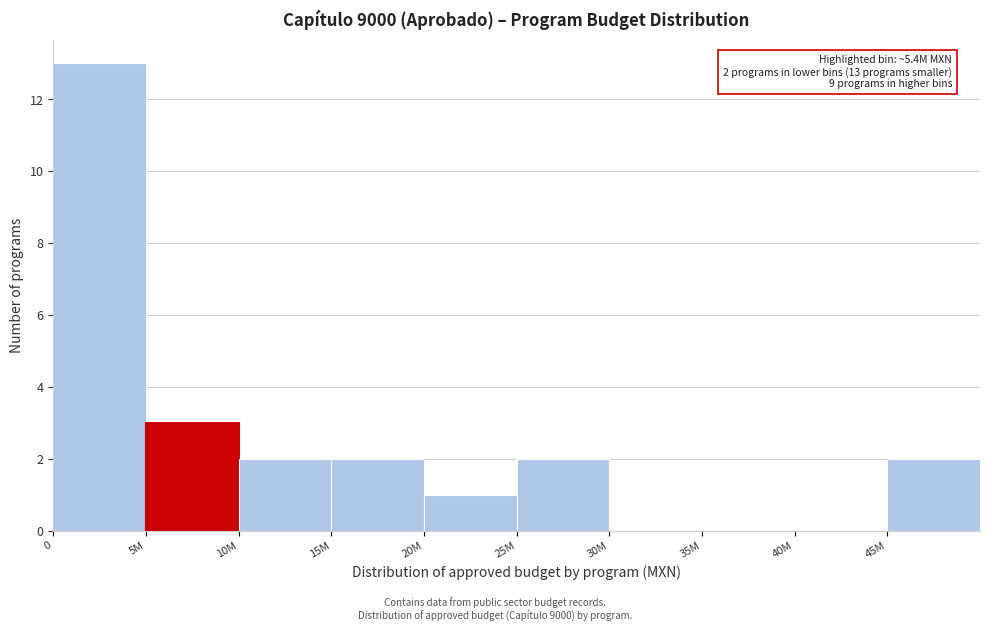

Reading right to left, transcribe all the data shown in this chart.

45M=2	40M=0	35M=0	30M=0	25M=2	20M=1	15M=2	10M=2	5M=3	0=13